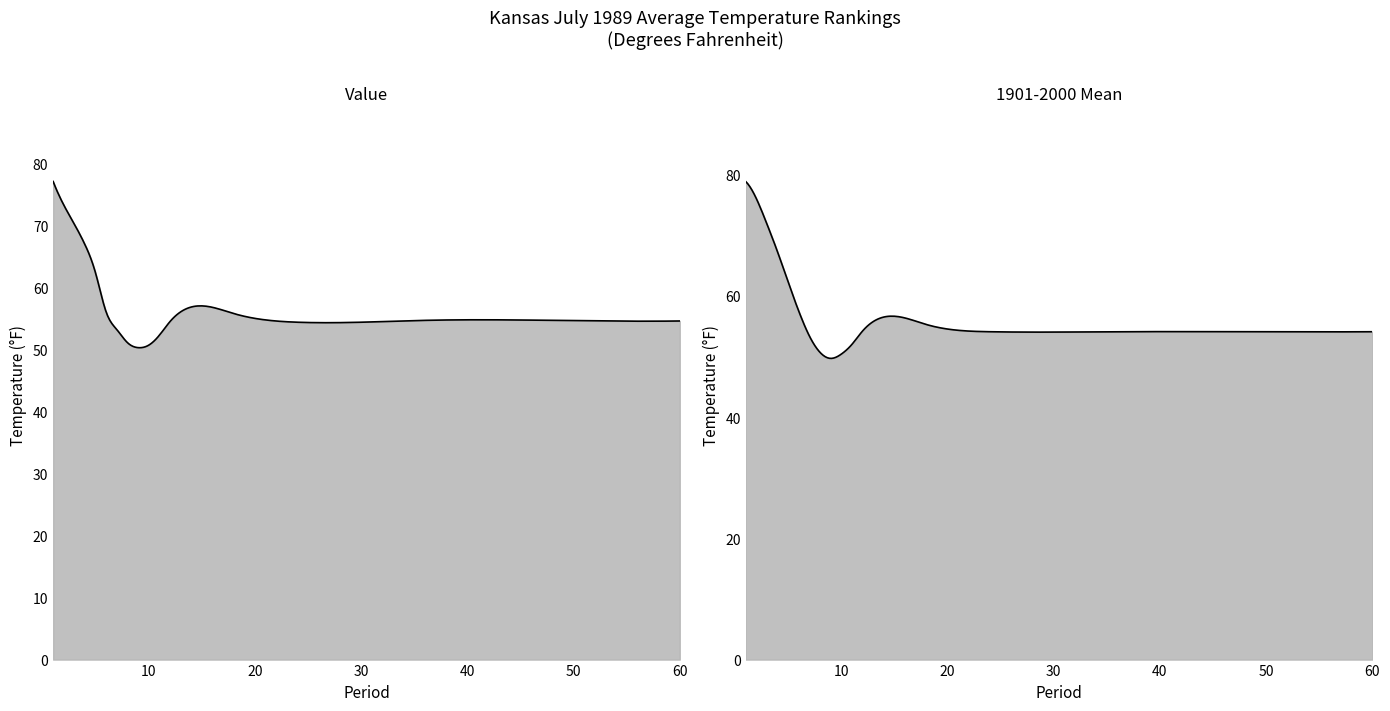

How many lines are shown in the chart?

2